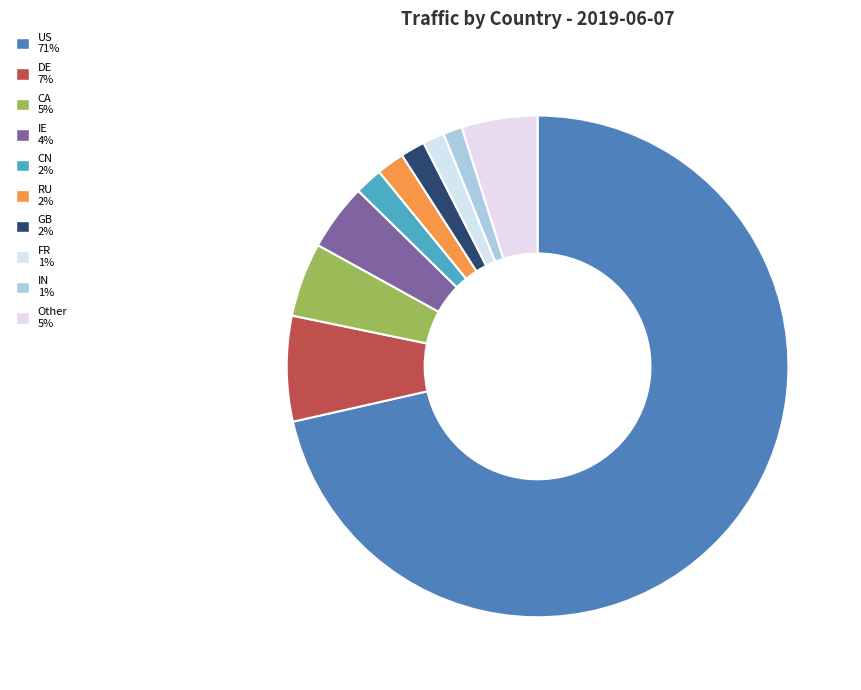

Count the number of slices in the pie.

10